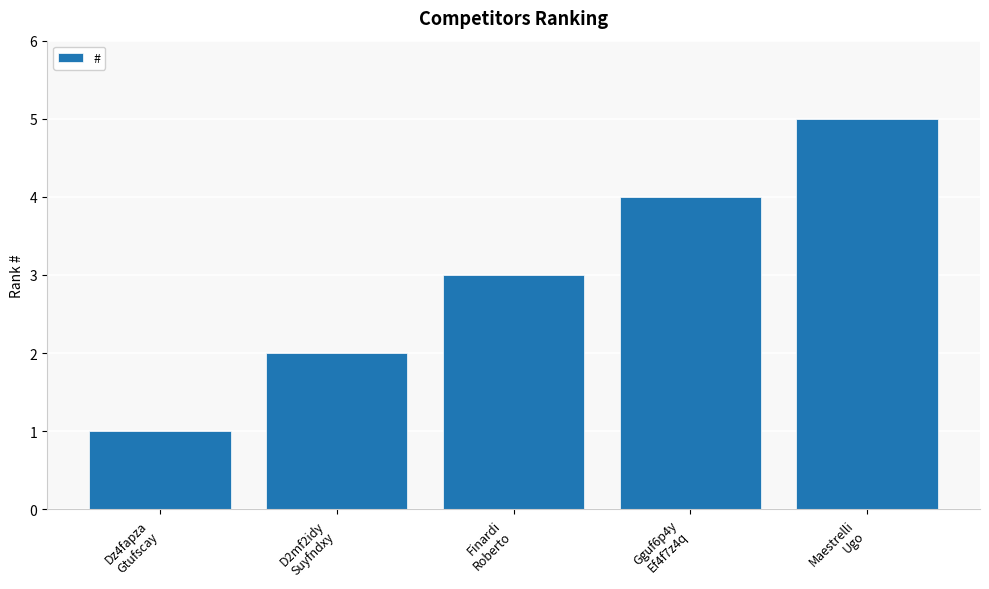

What is the change in value from Dz4fapza
Gtufscay to Maestrelli
Ugo?

+4